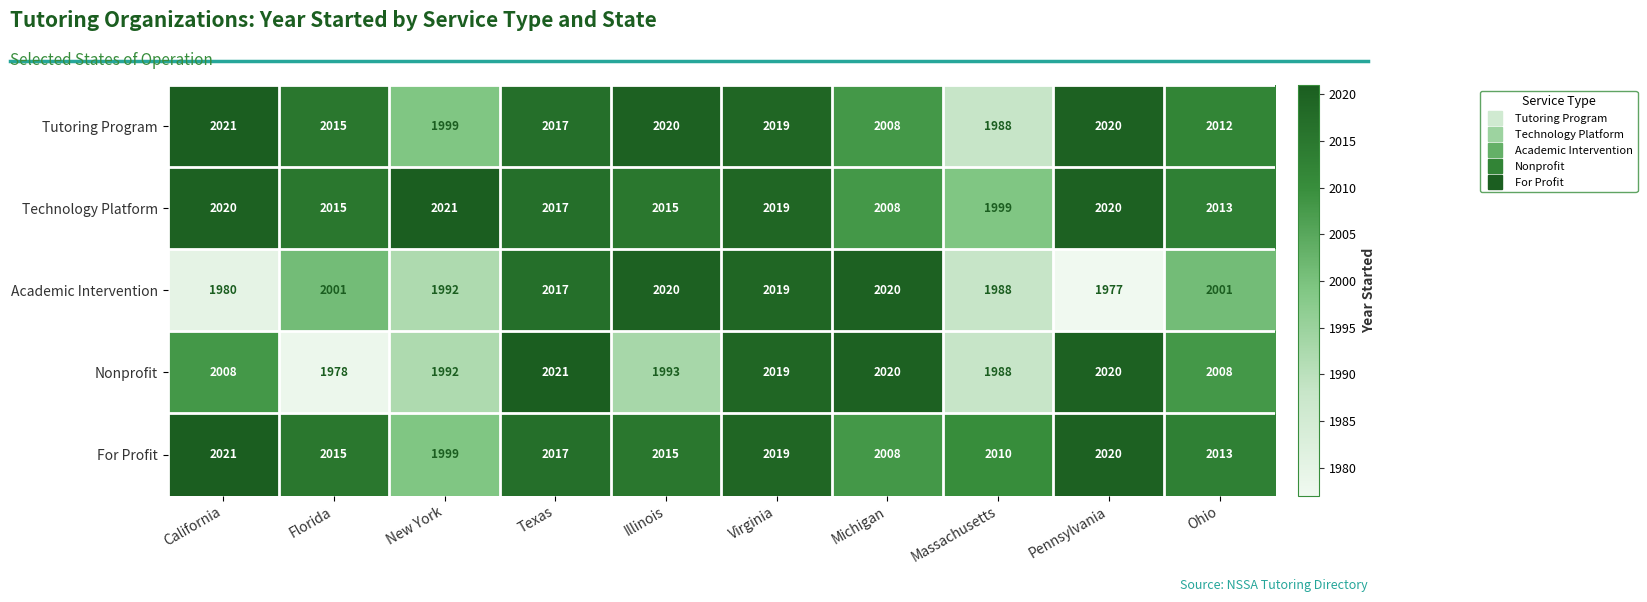

What is the difference between the Tutoring Program values at California and Ohio?

9